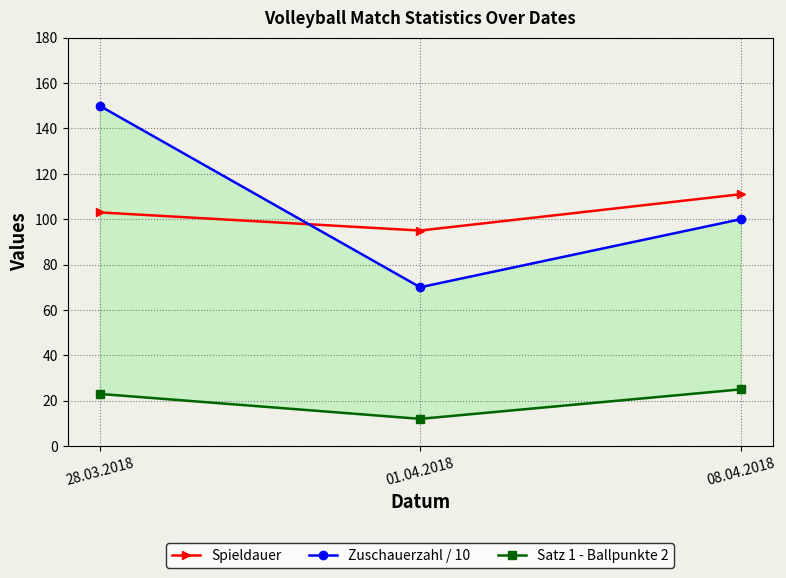

List the series in order of their peak value, highest first.

Zuschauerzahl / 10, Spieldauer, Satz 1 - Ballpunkte 2